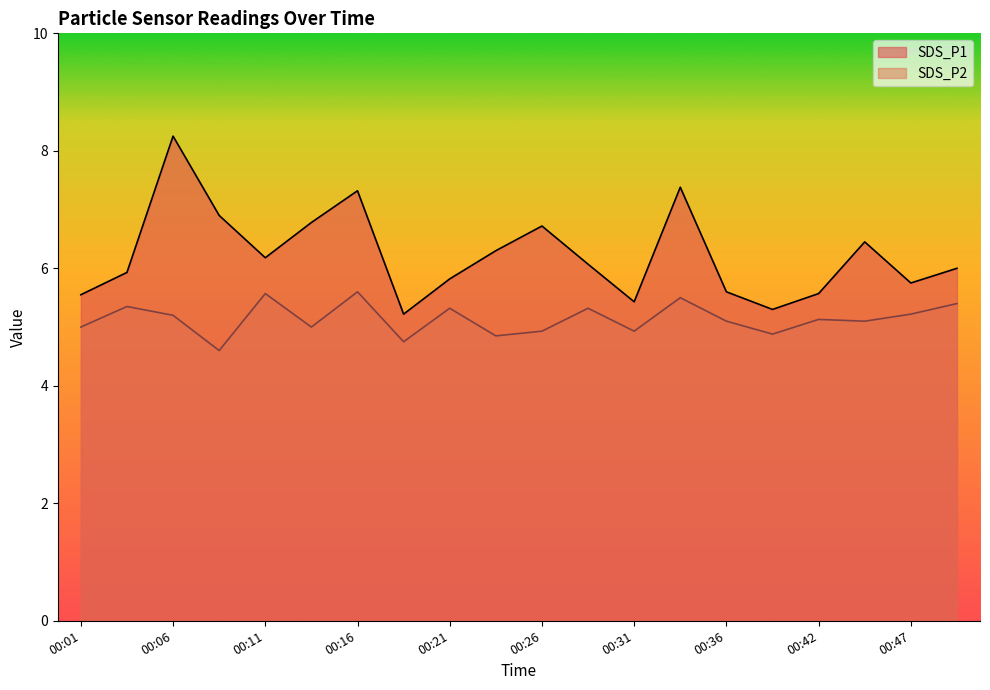

What is the difference between the maximum and minimum values in the SDS_P1 series?

3.0